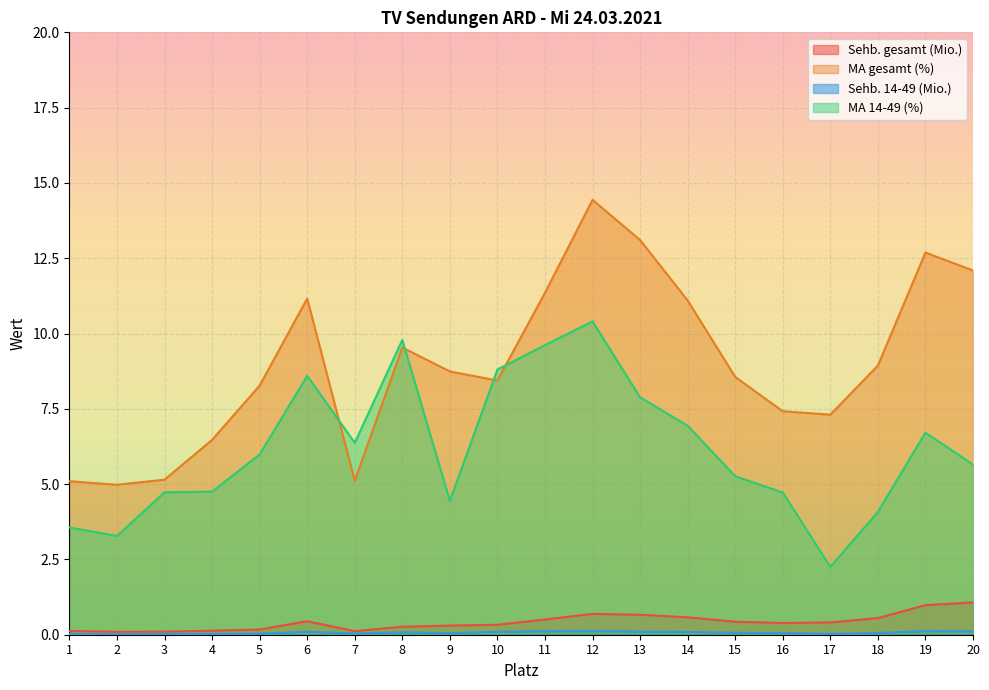

Which series has the widest spread of values?

MA gesamt (%)